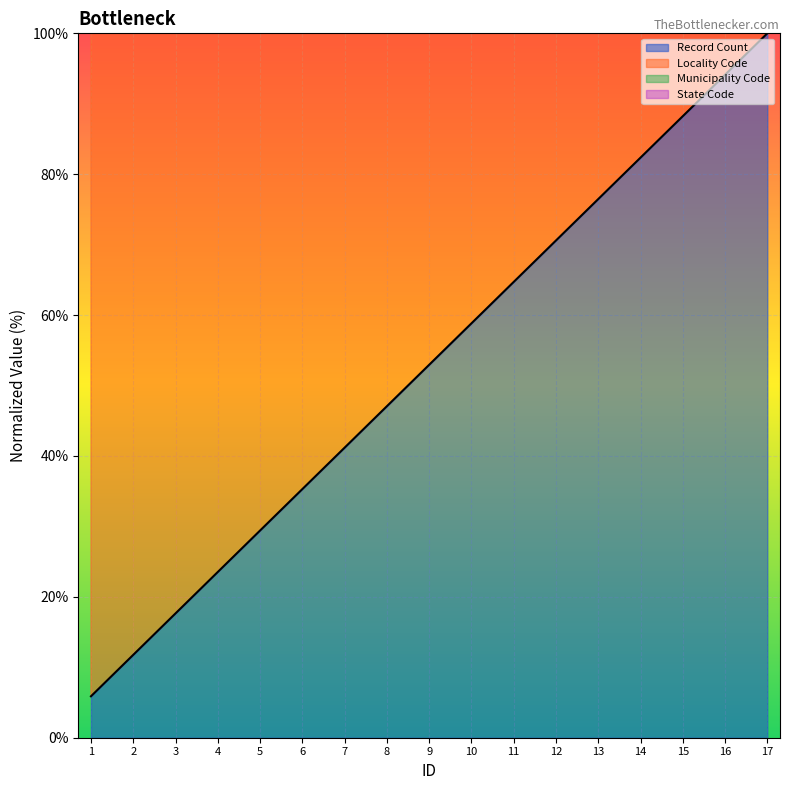

What is the value of the 8th point from the left?

47.1